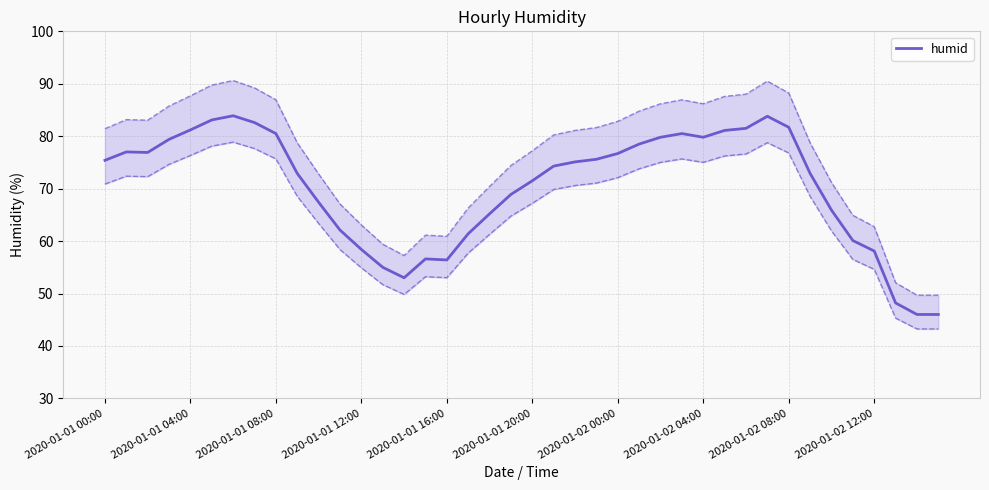

What is the value of the 32nd point from the left?

83.8